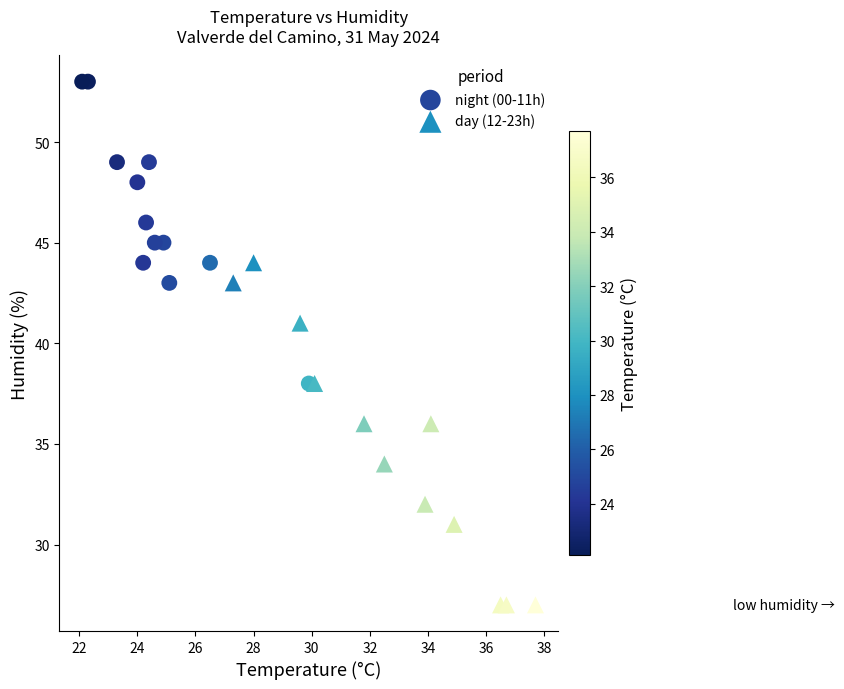

Which series reaches the minimum Y coordinate?

day (12-23h)